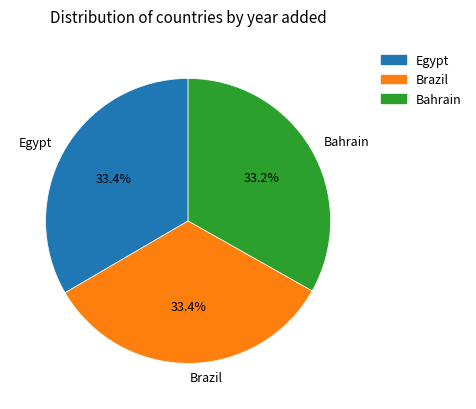

To the nearest percent, what is the average slice percentage?

33%